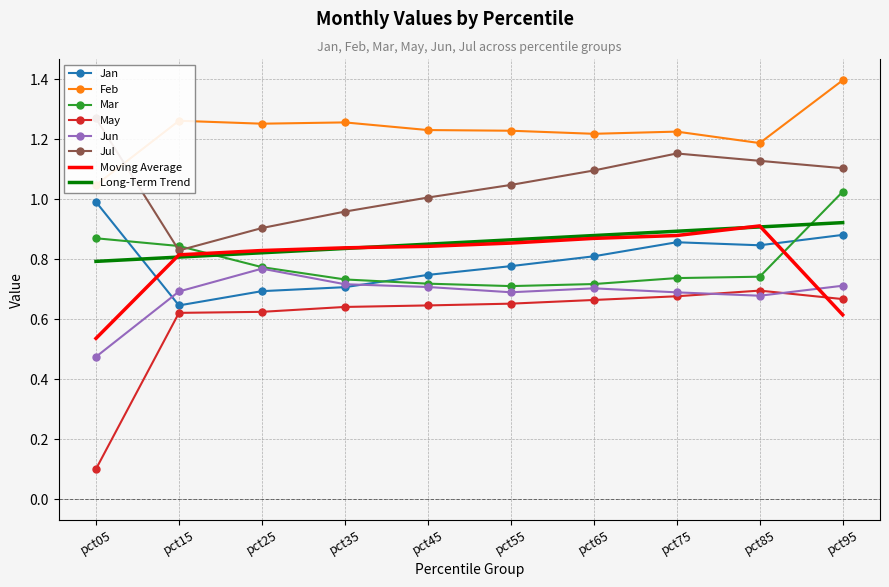

At which category does Jun reach its first local peak?

pct25